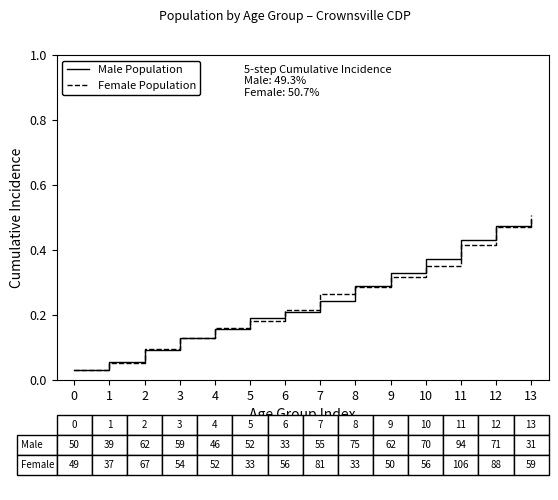

What is the sum of all Female Population values?

3.5